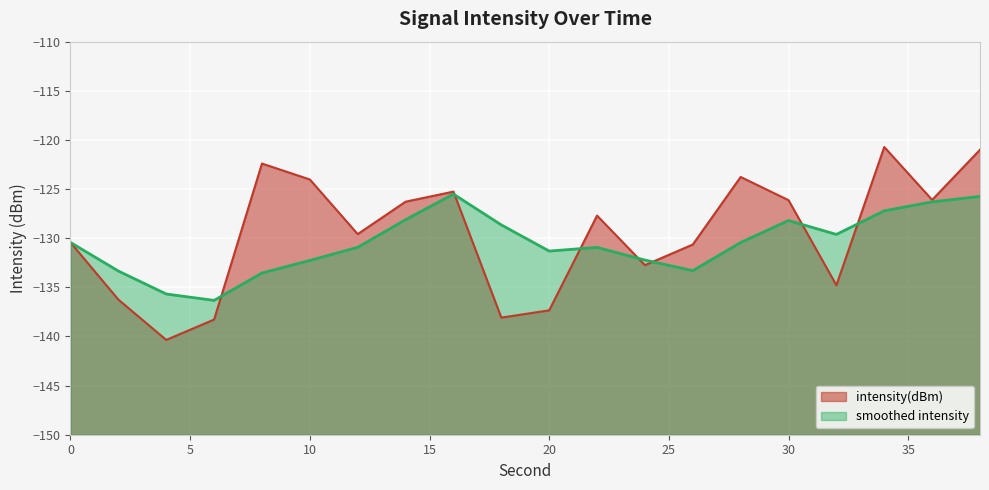

What is the approximate value at 10?

-124.0